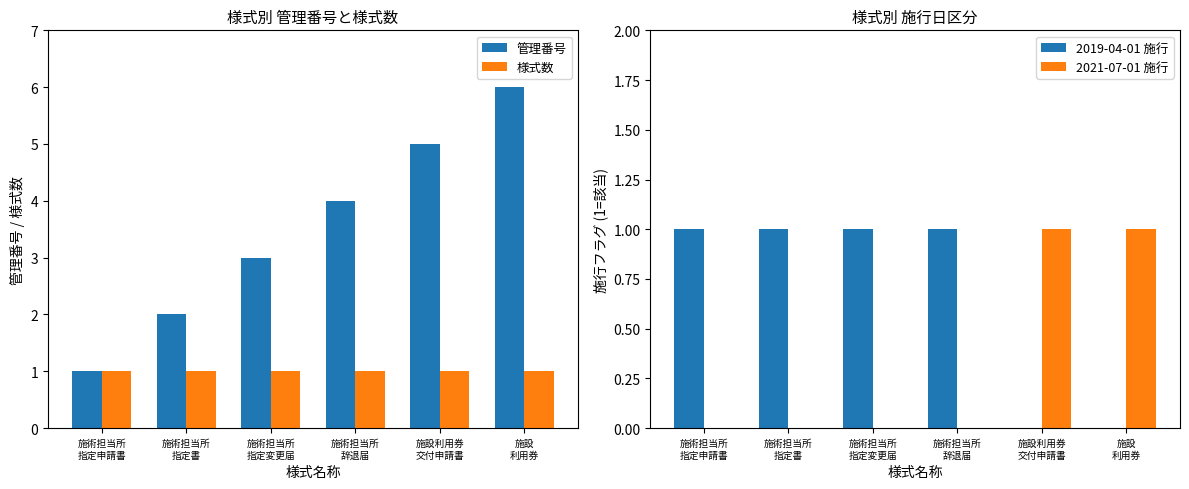

Read the 2019-04-01 施行 value at 施術担当所
辞退届.

1